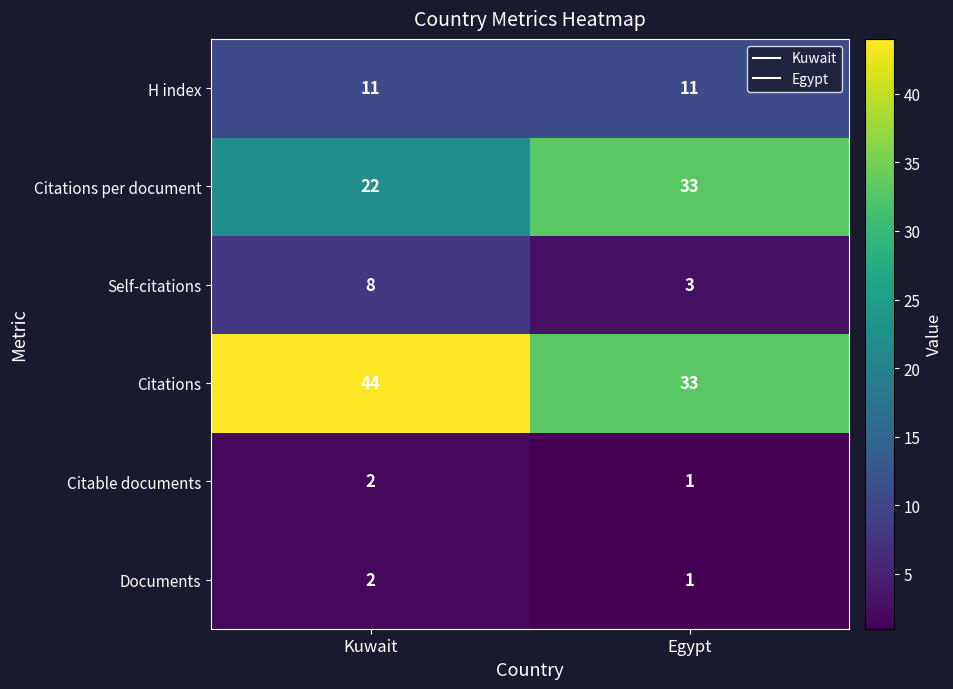

Which category has the highest value across all series?

Kuwait